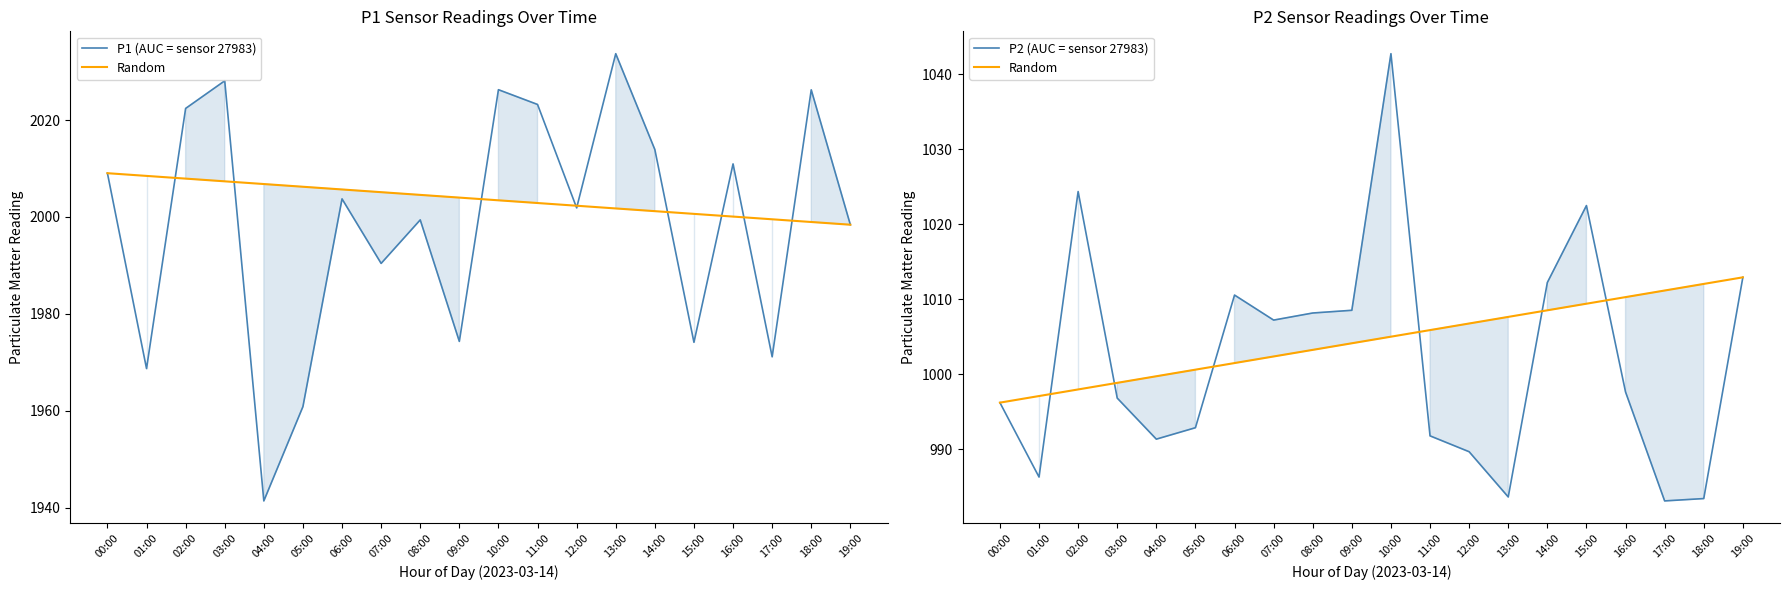

True or false: P1 (AUC = sensor 27983) and Random intersect in this chart.

False